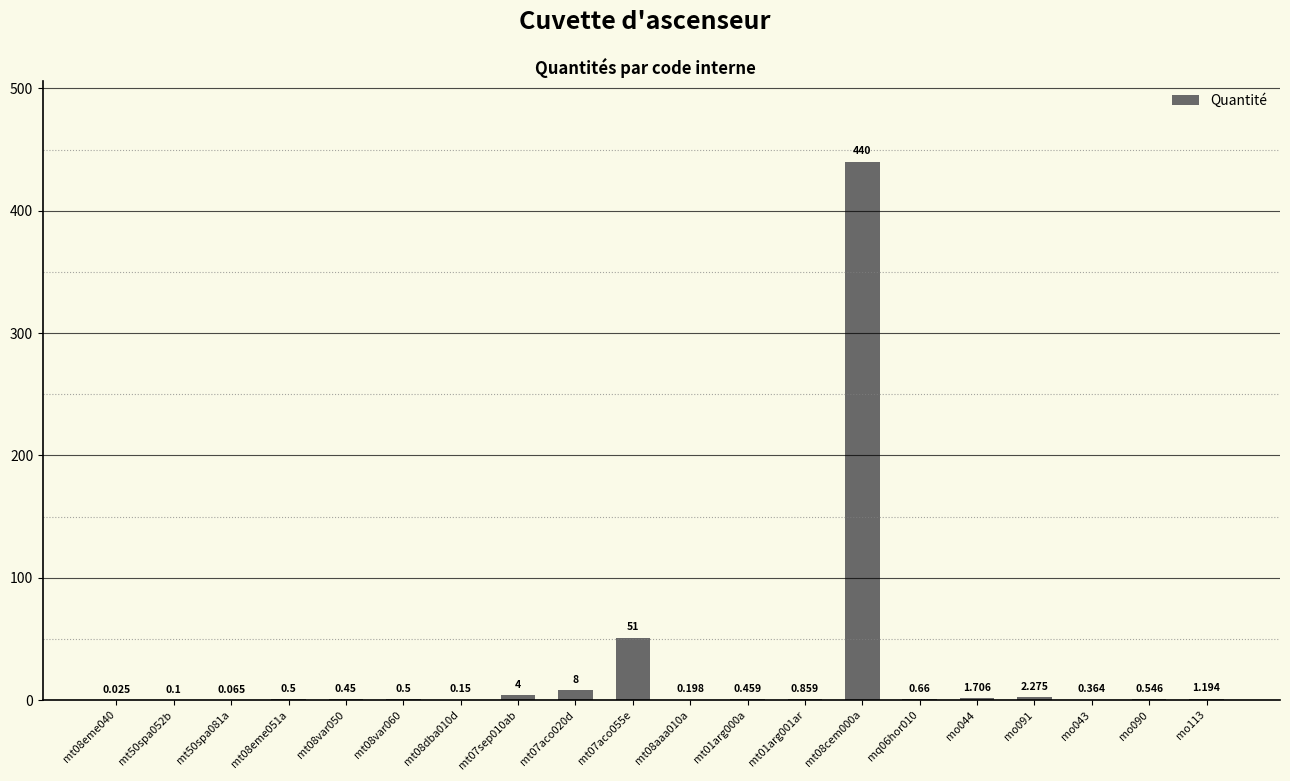

At which label is the value closest to 220?

mt07aco055e